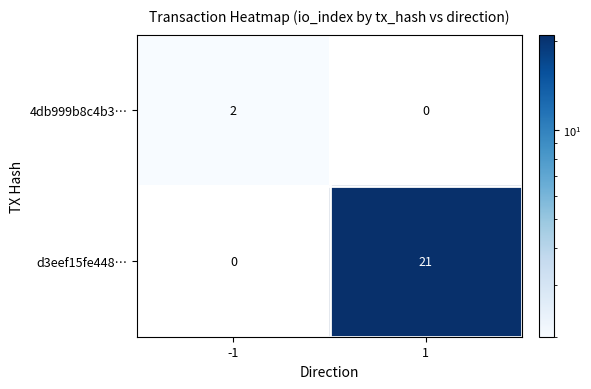

What is the total value across all series at -1?

2